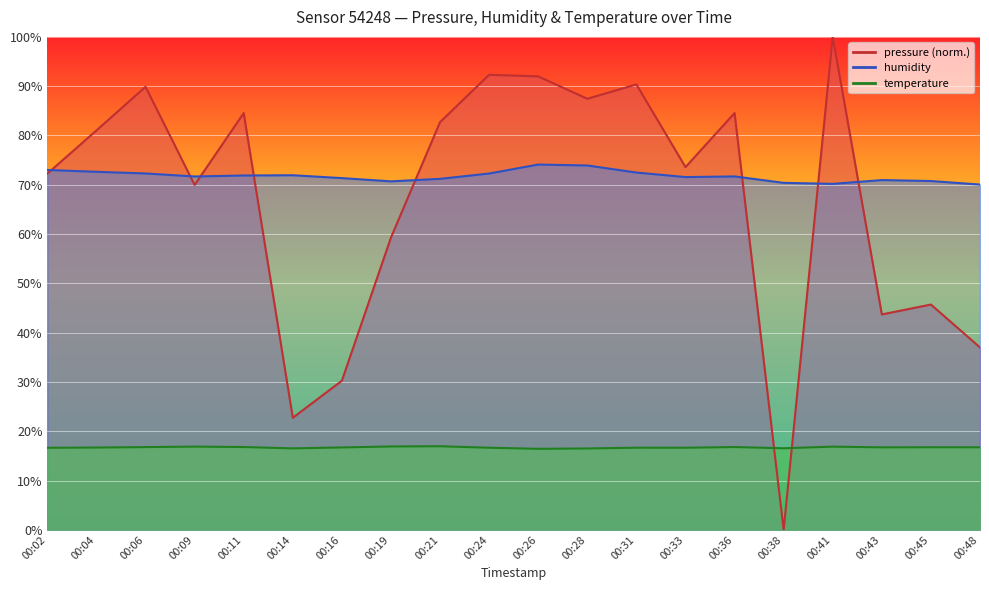

Reading left to right, list all the values displayed in this chart.

pressure: 00:02=72.3	00:04=81.0	00:06=89.9	00:09=70.0	00:11=84.5	00:14=22.7	00:16=30.2	00:19=59.3	00:21=82.7	00:24=92.3	00:26=92.0	00:28=87.4	00:31=90.4	00:33=73.6	00:36=84.5	00:38=0.0	00:41=100.0	00:43=43.7	00:45=45.7	00:48=37.0
humidity: 00:02=73.0	00:04=72.6	00:06=72.3	00:09=71.7	00:11=71.9	00:14=71.9	00:16=71.3	00:19=70.7	00:21=71.2	00:24=72.3	00:26=74.1	00:28=73.9	00:31=72.5	00:33=71.6	00:36=71.7	00:38=70.4	00:41=70.2	00:43=71.0	00:45=70.8	00:48=70.0
temperature: 00:02=16.6	00:04=16.7	00:06=16.8	00:09=16.9	00:11=16.8	00:14=16.5	00:16=16.7	00:19=16.9	00:21=16.9	00:24=16.6	00:26=16.4	00:28=16.5	00:31=16.7	00:33=16.6	00:36=16.8	00:38=16.5	00:41=16.9	00:43=16.7	00:45=16.8	00:48=16.7